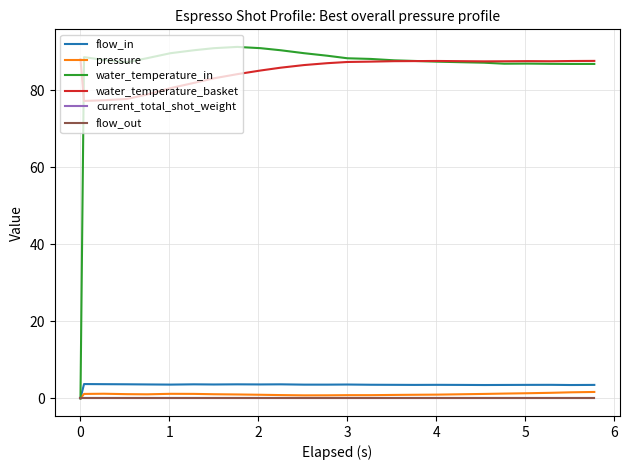

What is the value of the water_temperature_basket point at the 5th from the left?

78.8